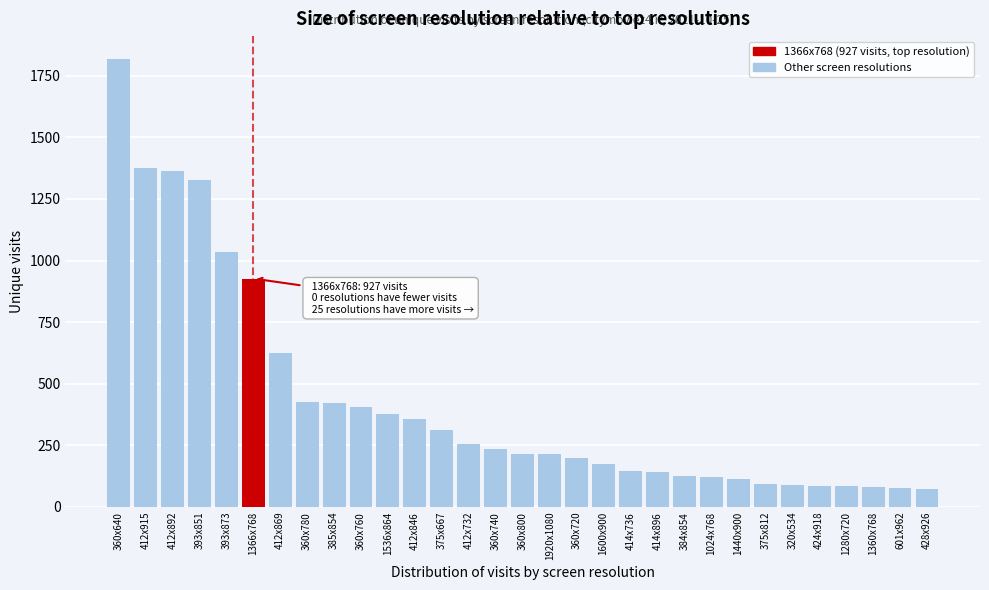

What is the average value?

429